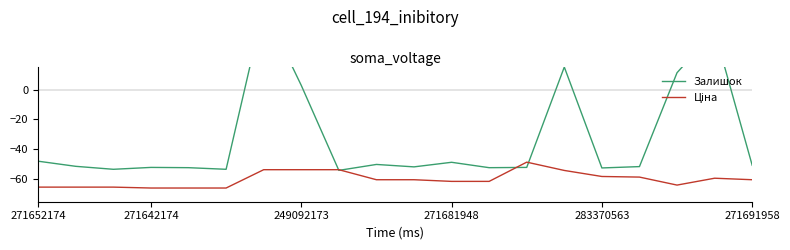

At 16, list the series in order from smallest to largest.

Ціна, Залишок